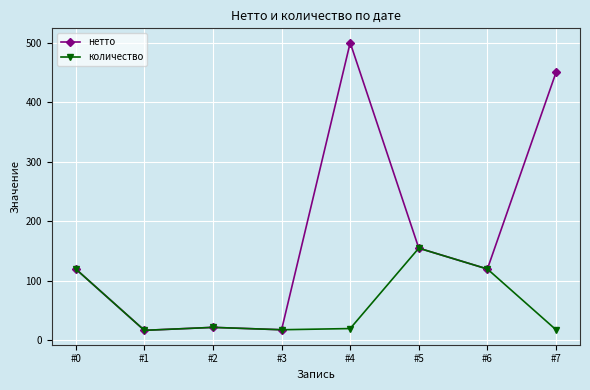

What is the highest value of the нетто series?

500